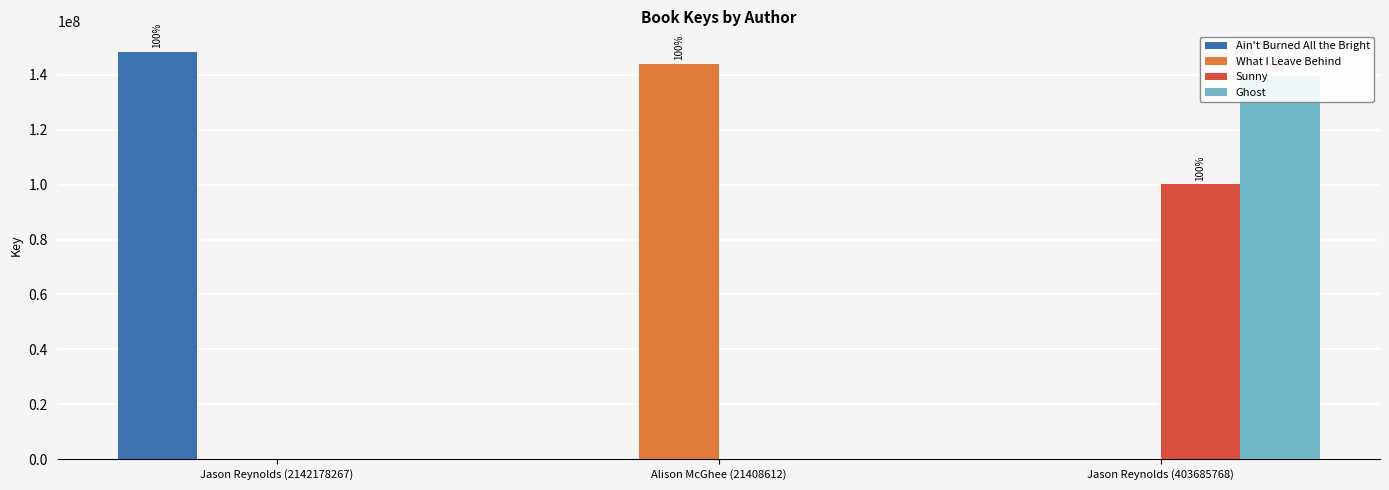

Rank the series at Jason Reynolds (2142178267) from highest to lowest value.

Ain't Burned All the Bright, What I Leave Behind, Sunny, Ghost